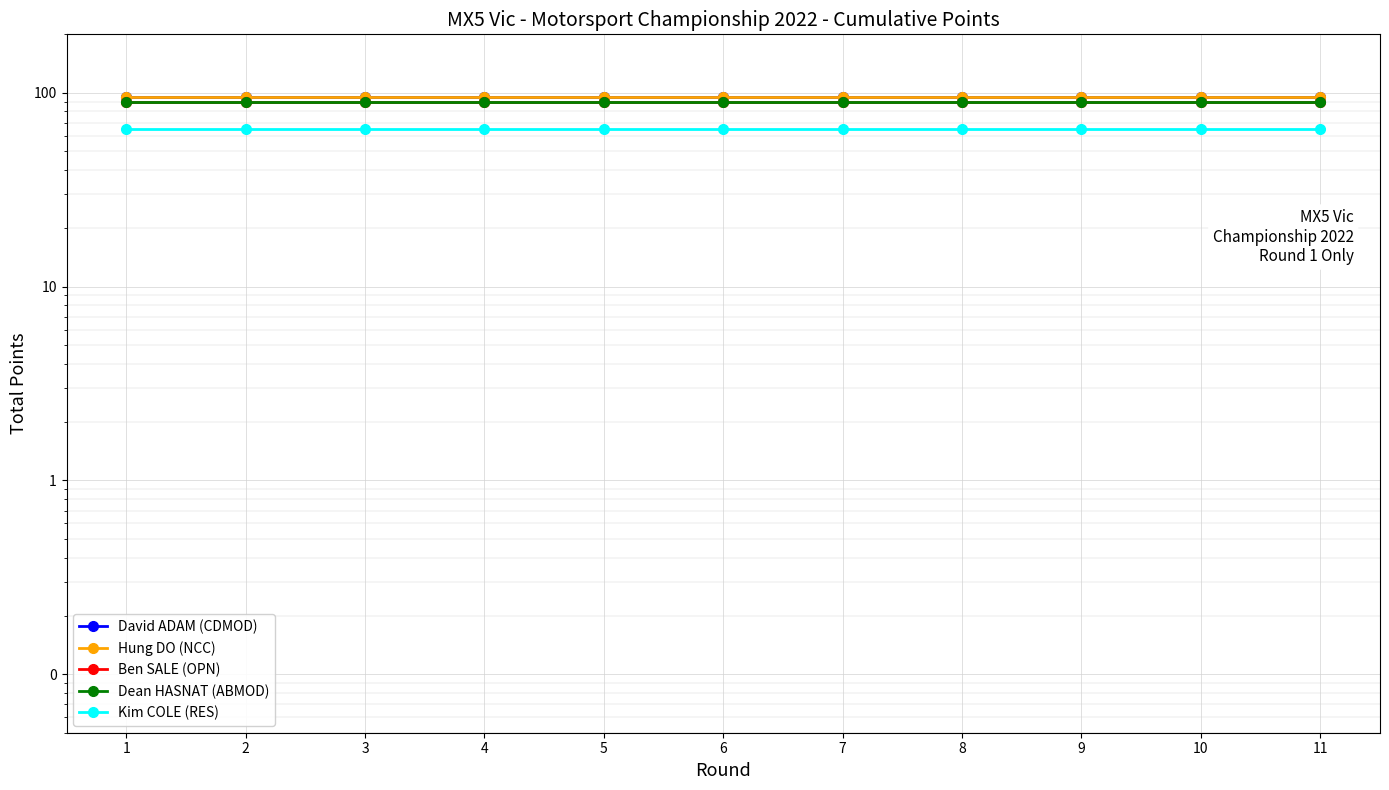

What is the sum of all Ben SALE (OPN) values?

990